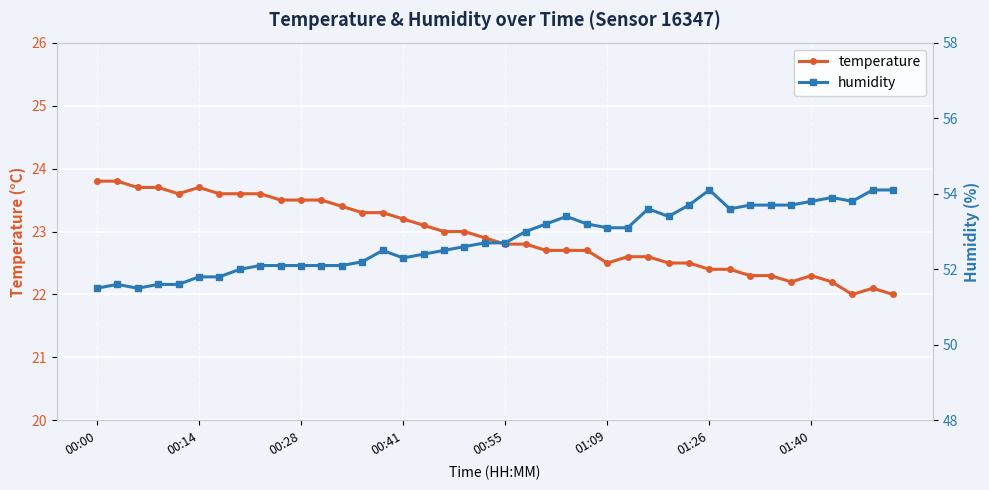

Reading right to left, list all the values displayed in this chart.

temperature: 22.0	22.1	22.0	22.2	22.3	22.2	22.3	22.3	22.4	22.4	22.5	22.5	22.6	22.6	22.5	22.7	22.7	22.7	22.8	22.8	22.9	23.0	23.0	23.1	23.2	23.3	23.3	23.4	23.5	23.5	23.5	23.6	23.6	23.6	23.7	23.6	23.7	23.7	23.8	23.8
humidity: 54.1	54.1	53.8	53.9	53.8	53.7	53.7	53.7	53.6	54.1	53.7	53.4	53.6	53.1	53.1	53.2	53.4	53.2	53.0	52.7	52.7	52.6	52.5	52.4	52.3	52.5	52.2	52.1	52.1	52.1	52.1	52.1	52.0	51.8	51.8	51.6	51.6	51.5	51.6	51.5